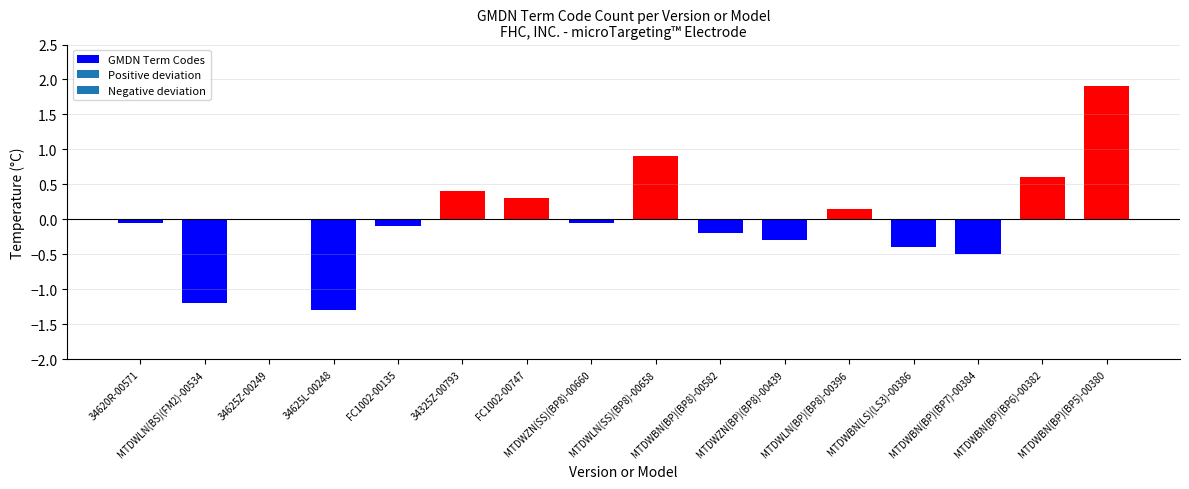

The value at MTDWBN(BP)(BP7)-00384 is -0.5. True or false?

True